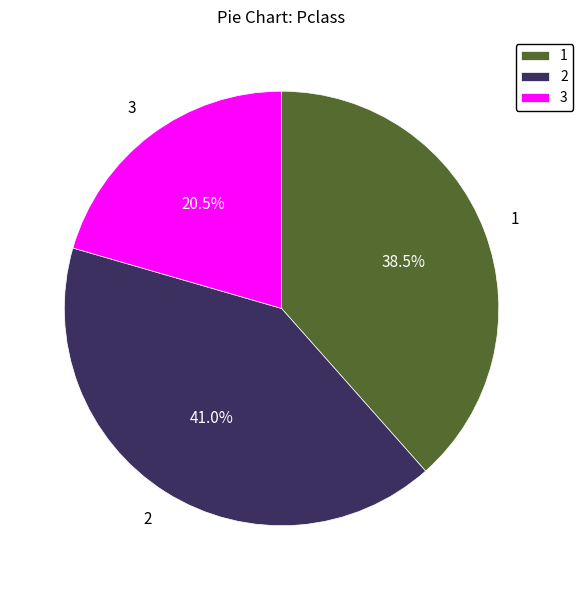

Does any single category account for the majority?

No